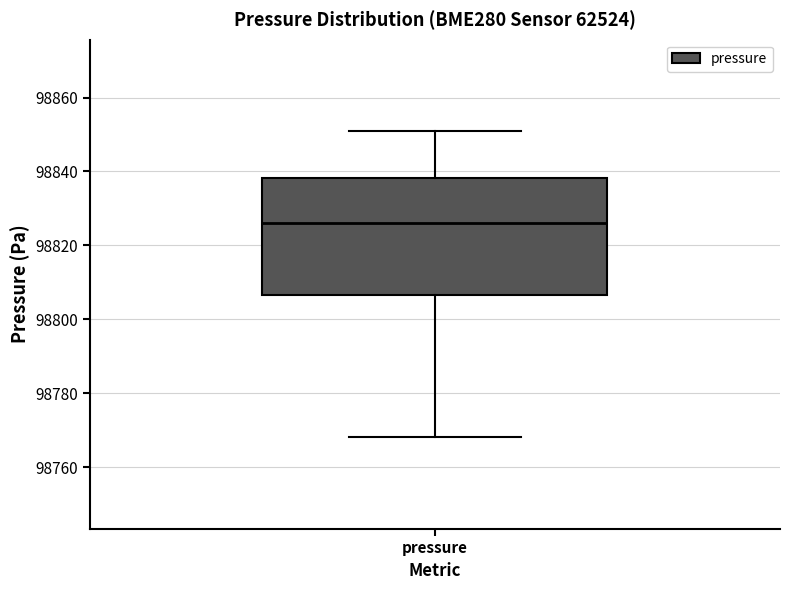

Read this box plot against the y-axis: the position of the median line, the range covered by the box, and the ends of both whiskers. The values are not printed on the chart, so give them approximately, as read against the axis.

median 98826, box 98806 to 98838, whiskers 98768 to 98850